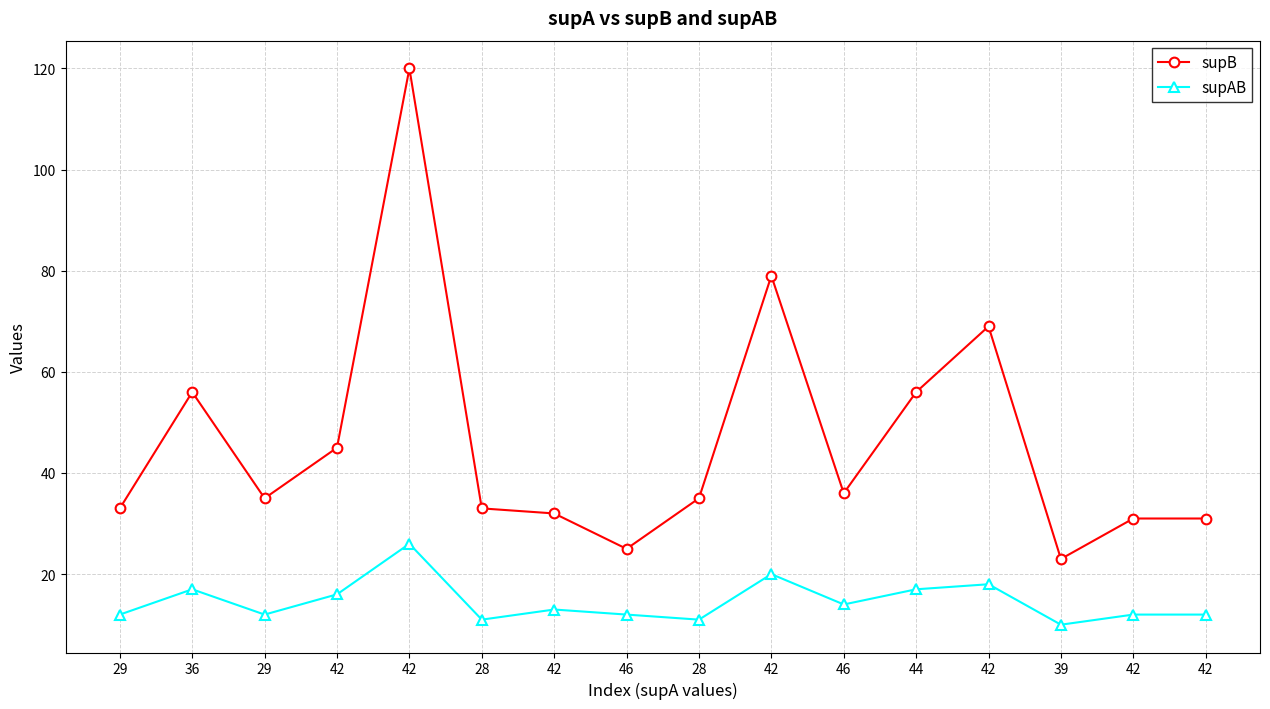

At how many categories does at least one series exceed 12?

16